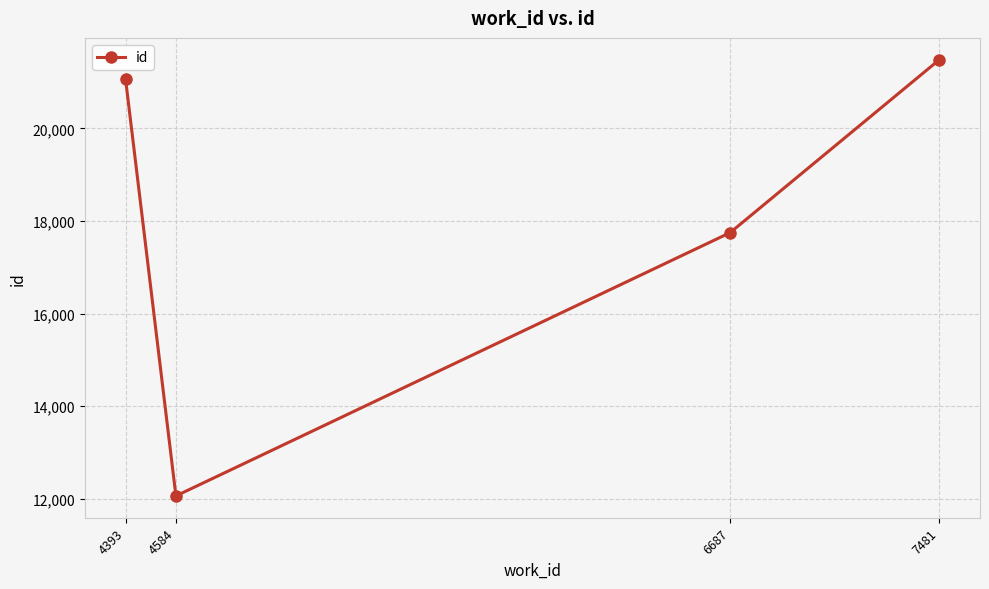

What is the value of the 4th point from the left?

21485